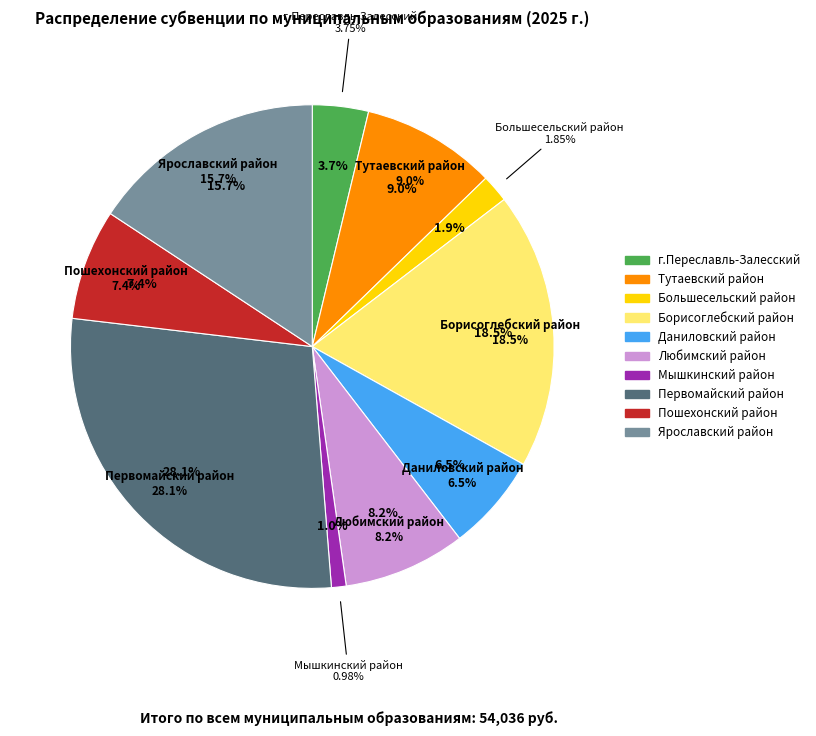

Which category has the smallest portion of the pie?

Мышкинский район